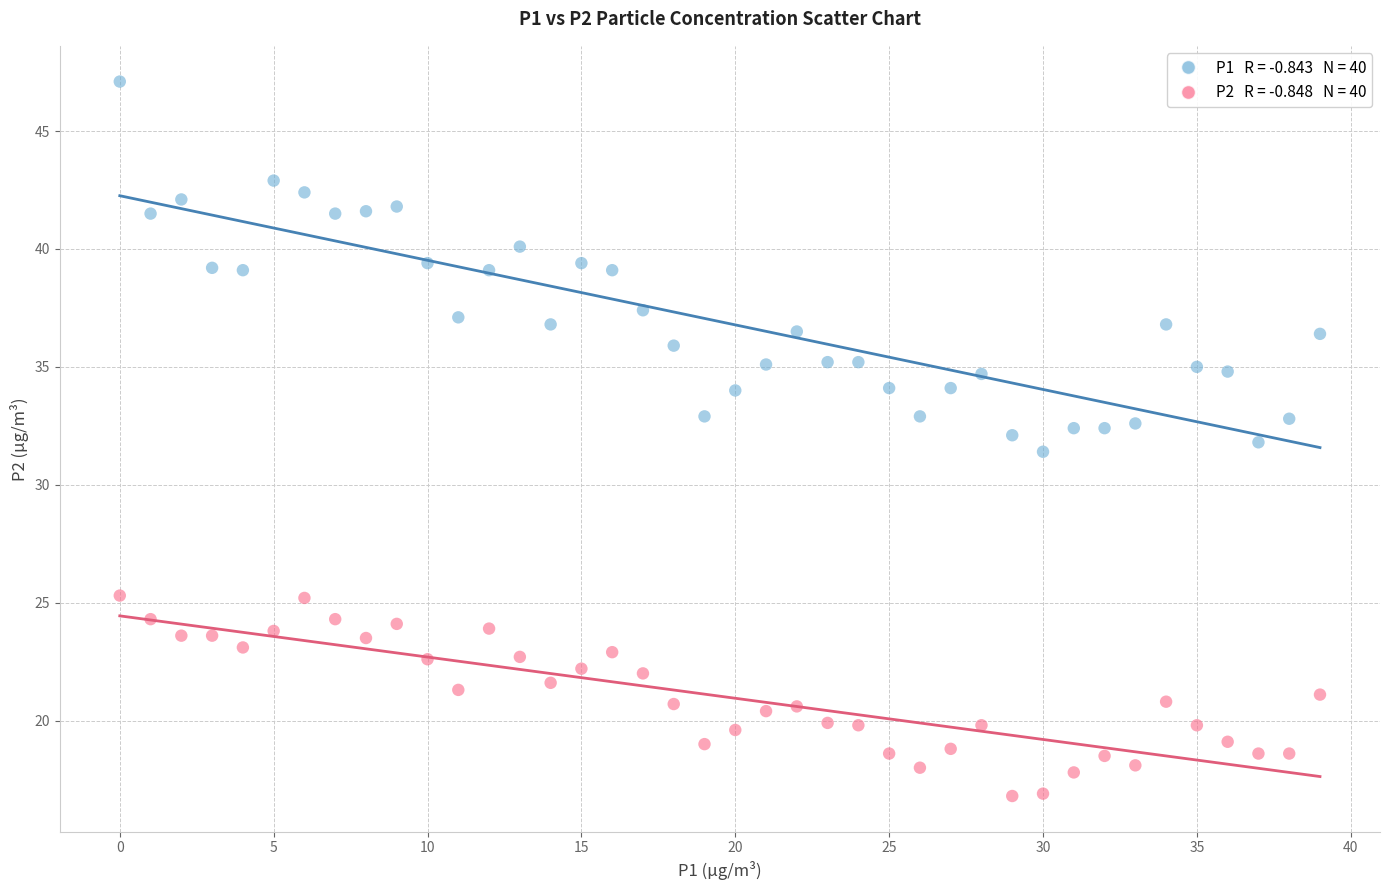

Across all series, what Y value is closest to 31?

31.4